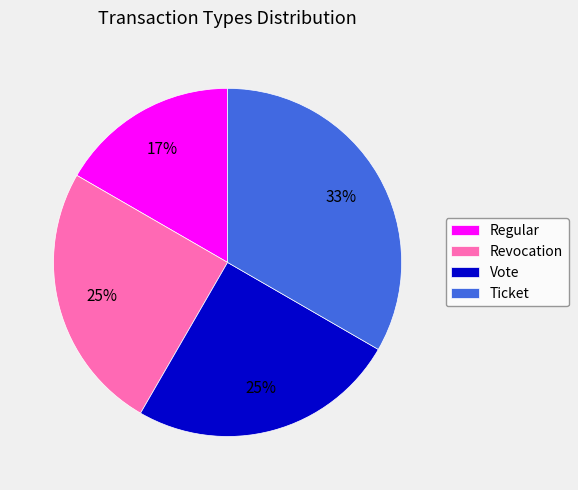

Count the number of slices in the pie.

4